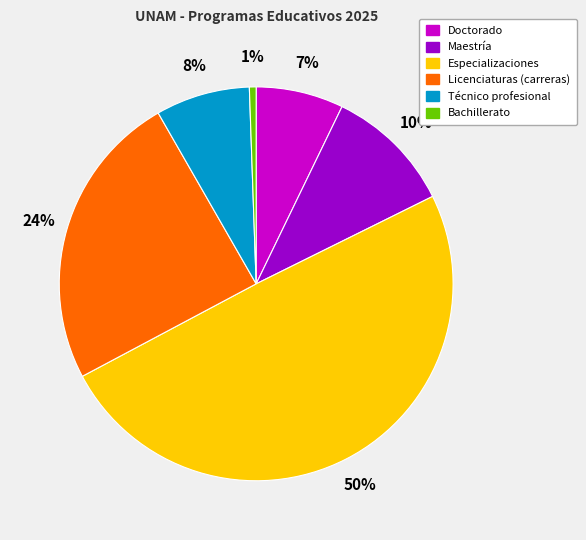

Count the number of slices in the pie.

6